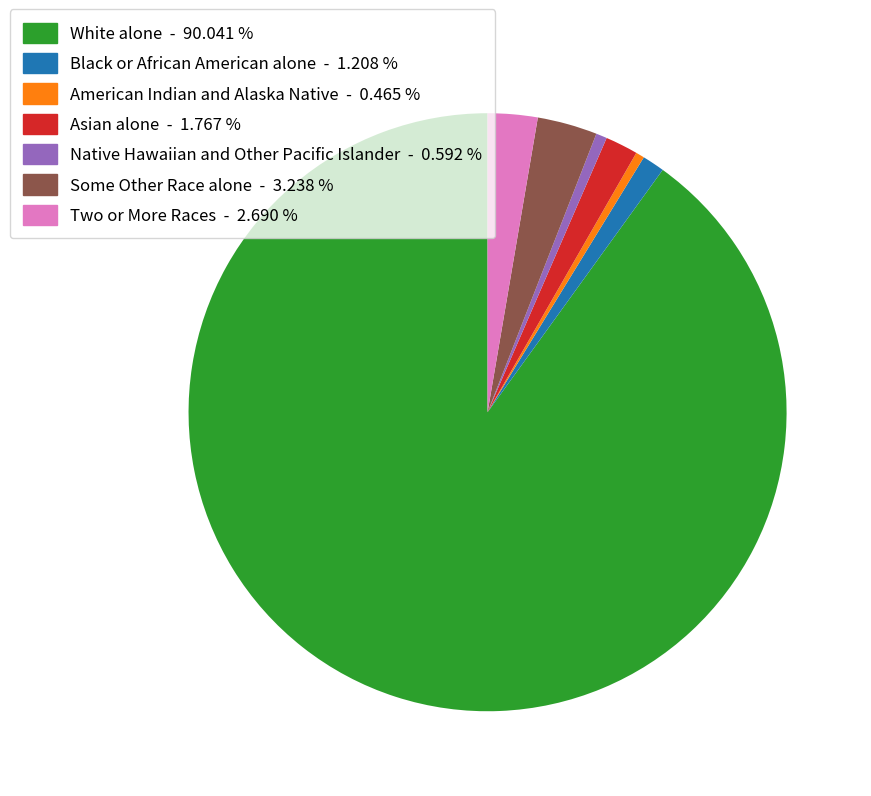

Between Two or More Races and Some Other Race alone, which is larger?

Some Other Race alone